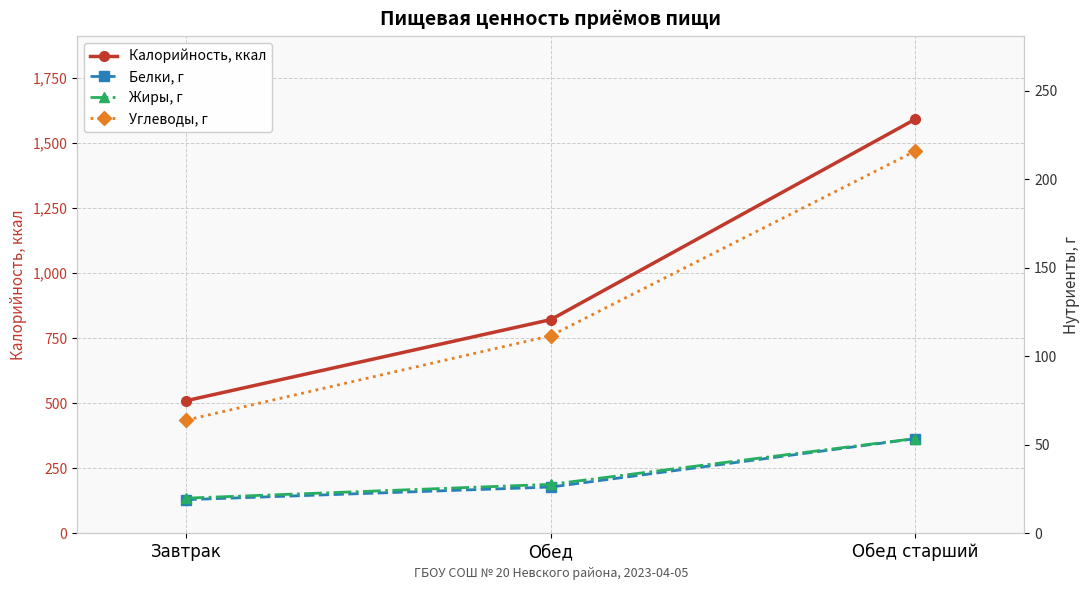

At which label does Углеводы, г reach its minimum?

Завтрак